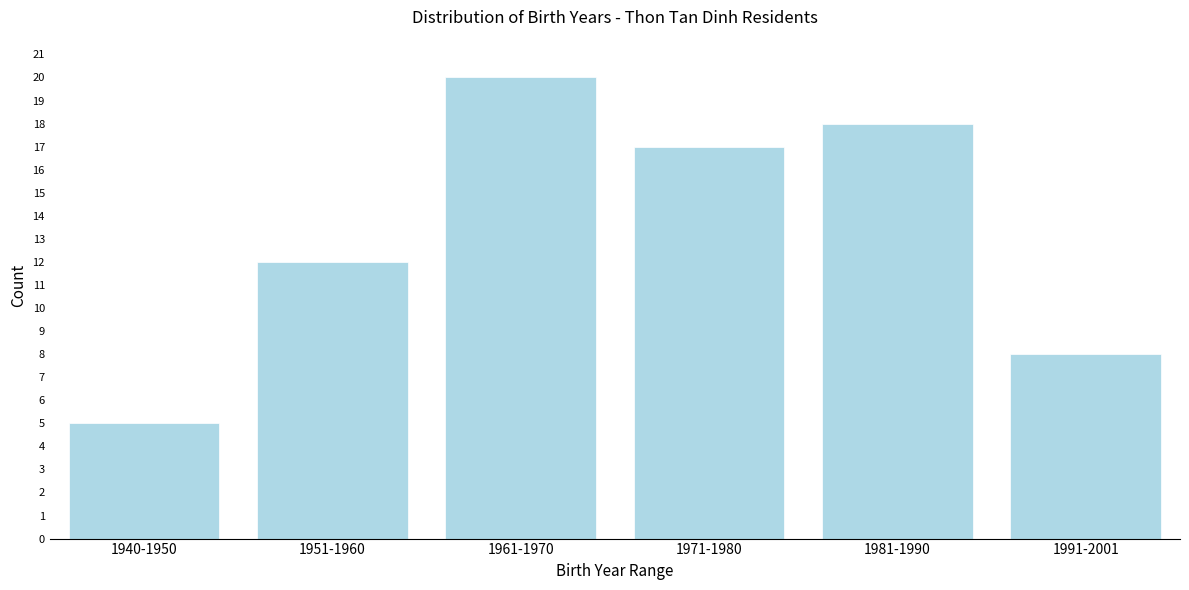

Reading left to right, transcribe all the data shown in this chart.

5	12	20	17	18	8